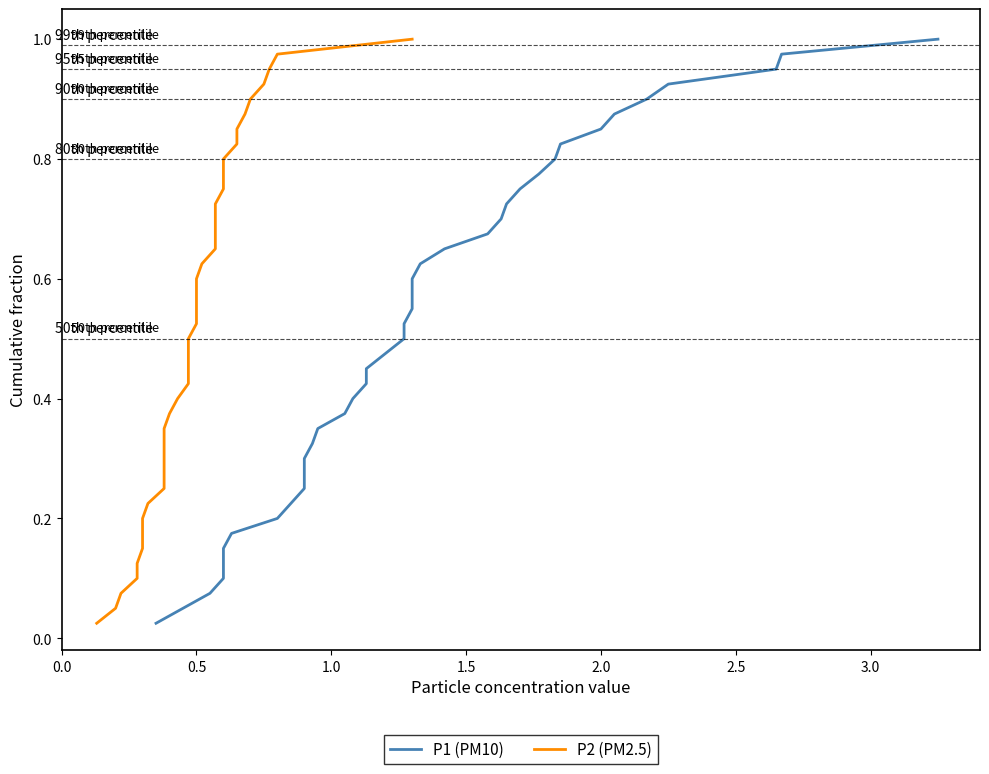

Is this an area chart (filled region under the line)?

No